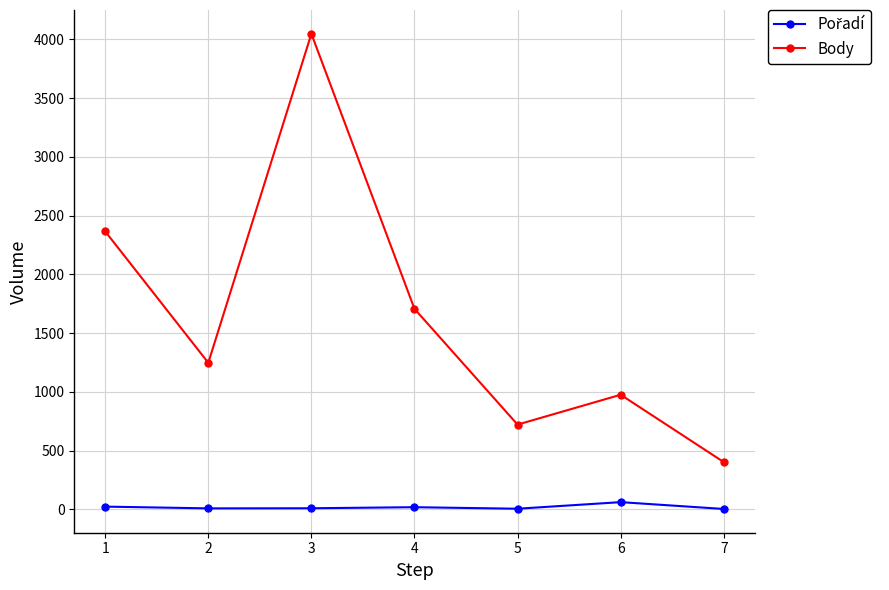

What is the highest value of the Body series?

4047